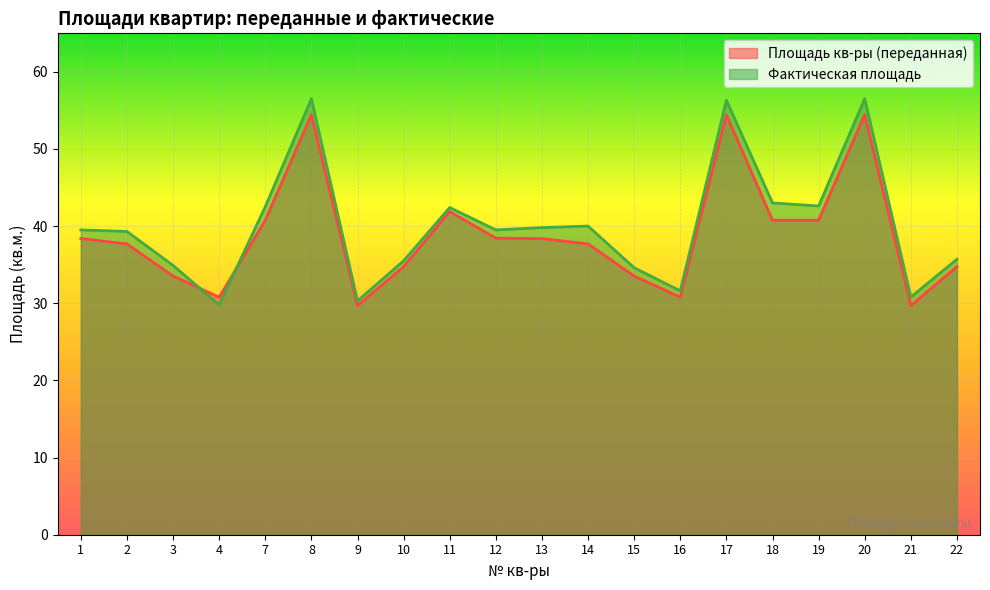

True or false: Фактическая площадь has a value of 29.8 at 4.

True